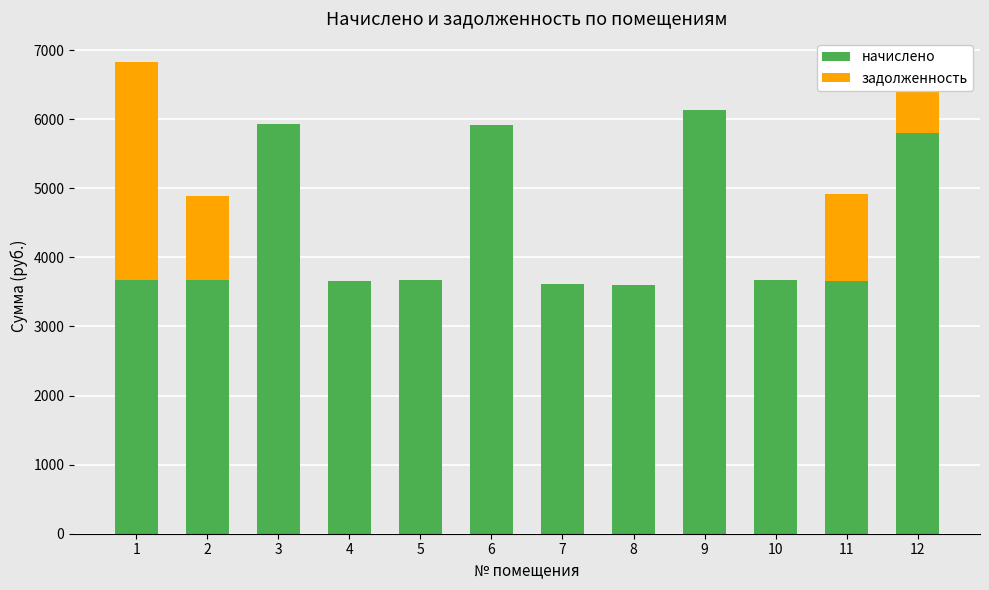

What is the maximum value for начислено?

6135.5